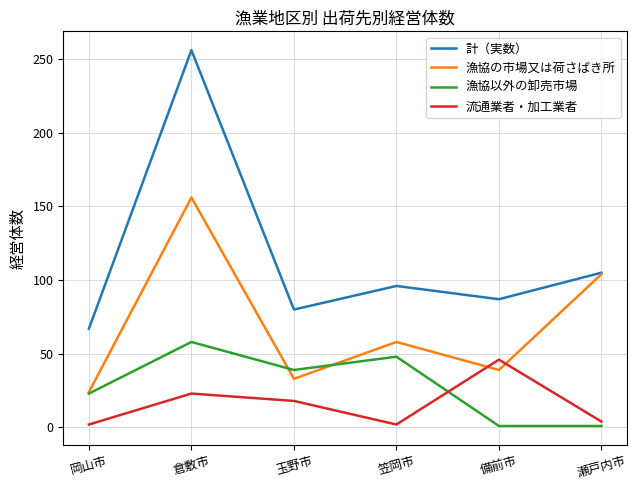

Where do 流通業者・加工業者 and 漁協以外の卸売市場 first cross each other?

笠岡市 and 備前市